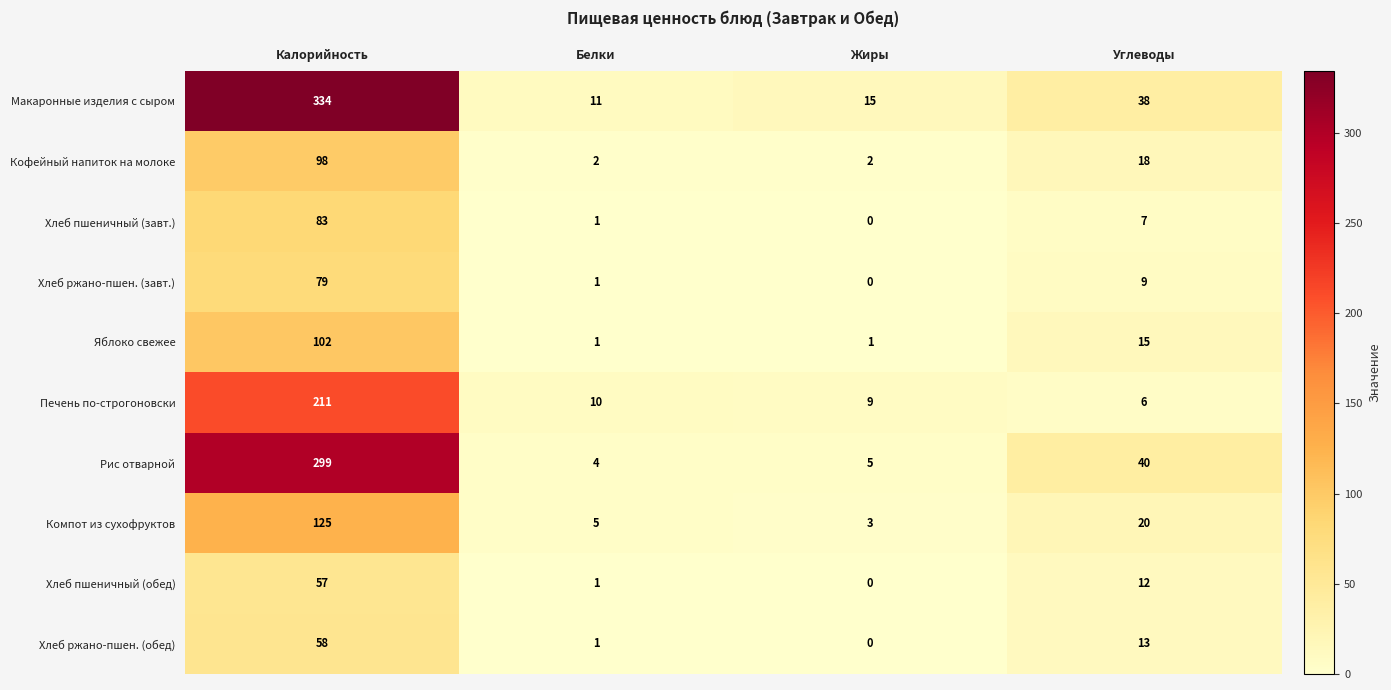

Count the number of data series in this chart.

10